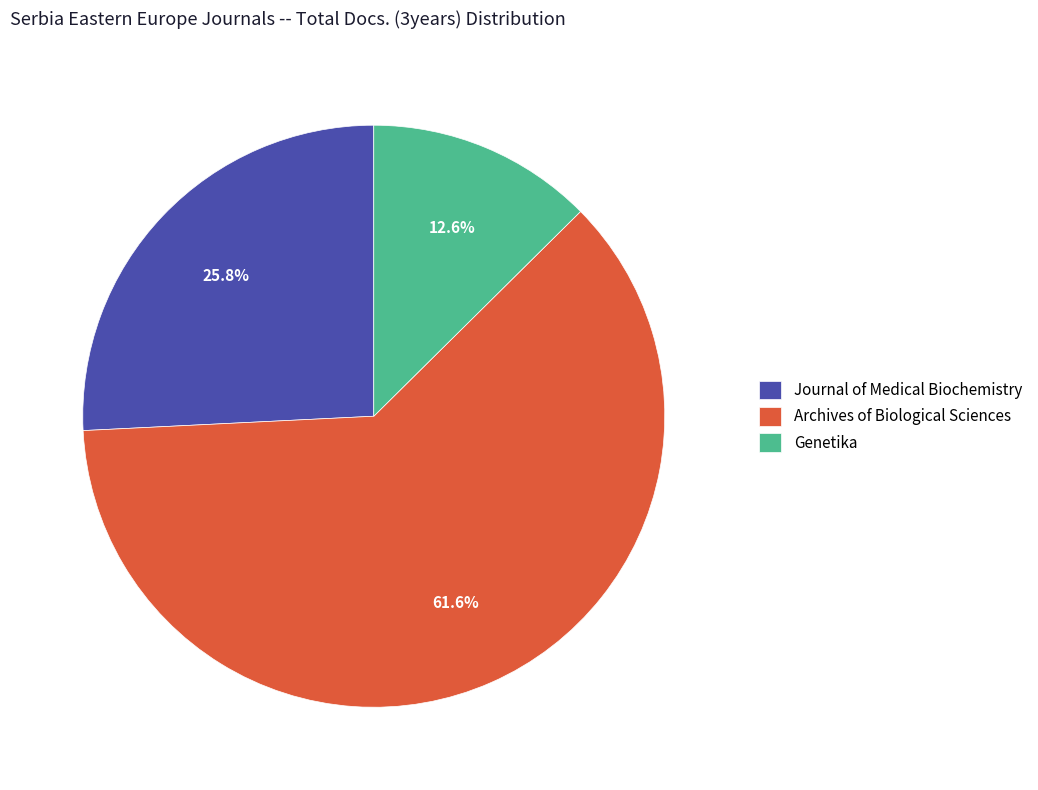

Does Archives of Biological Sciences represent more than half of the total?

Yes